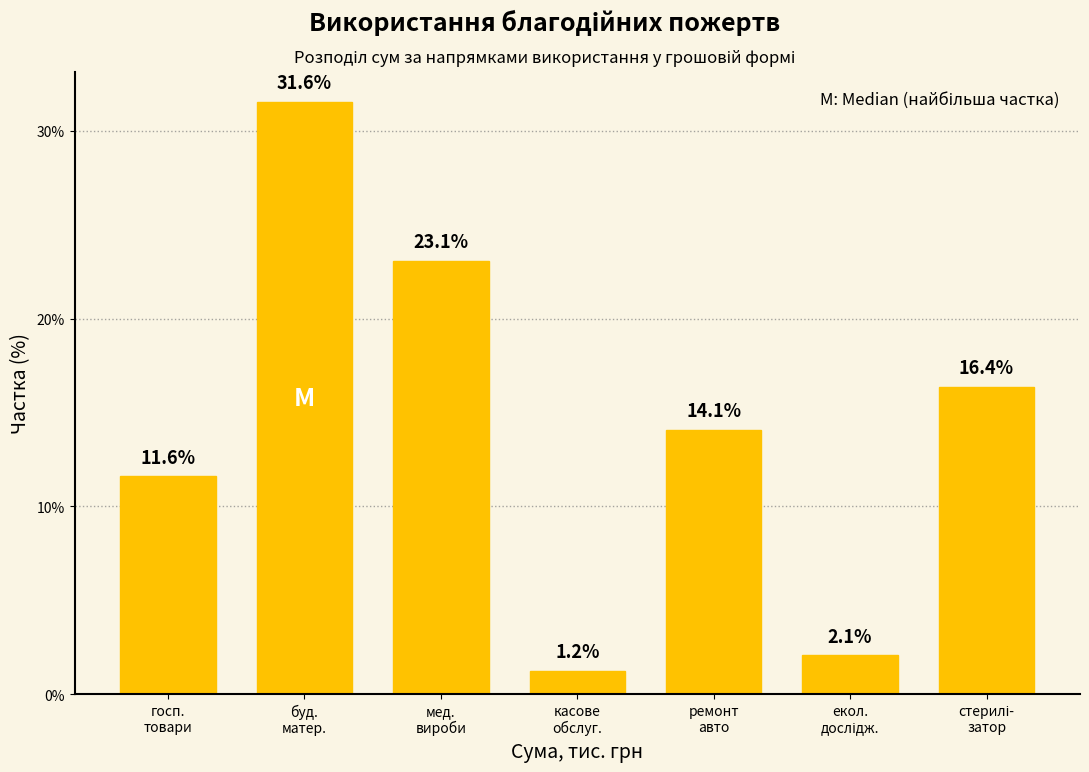

Reading left to right, extract all data points from this chart.

11.6	31.6	23.1	1.2	14.1	2.1	16.4